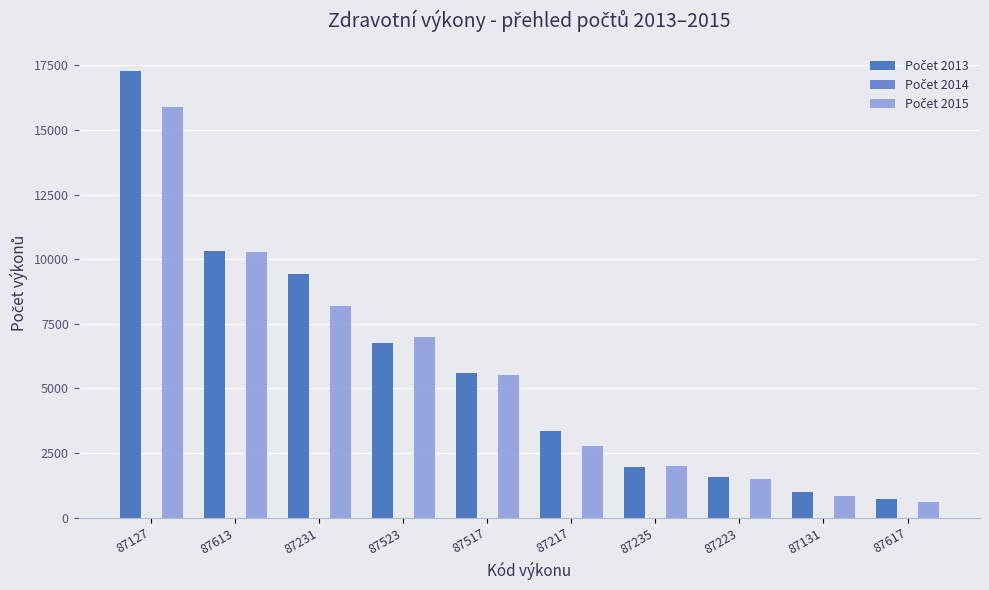

At which category is the sum across all series the highest?

87127